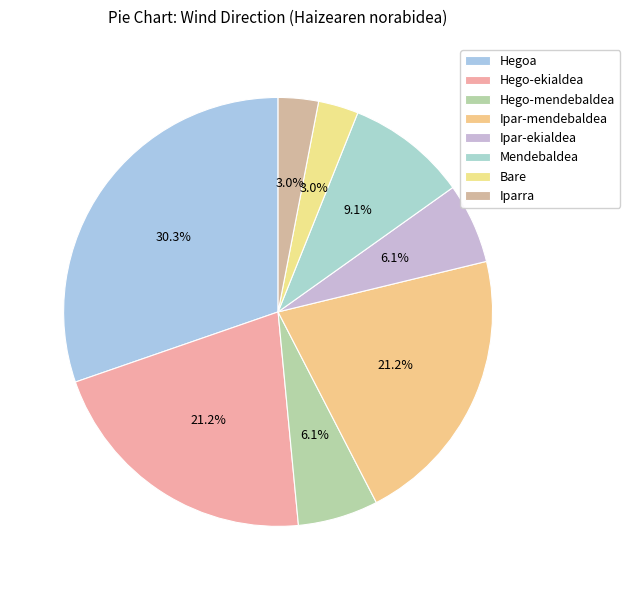

Which slice is the largest?

Hegoa